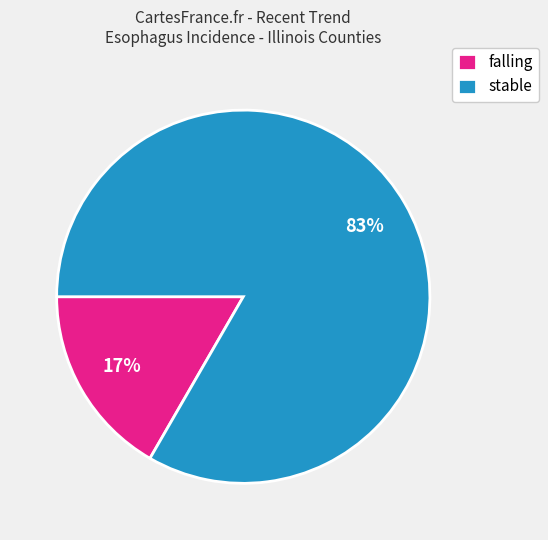

Which category has the biggest portion of the pie?

stable